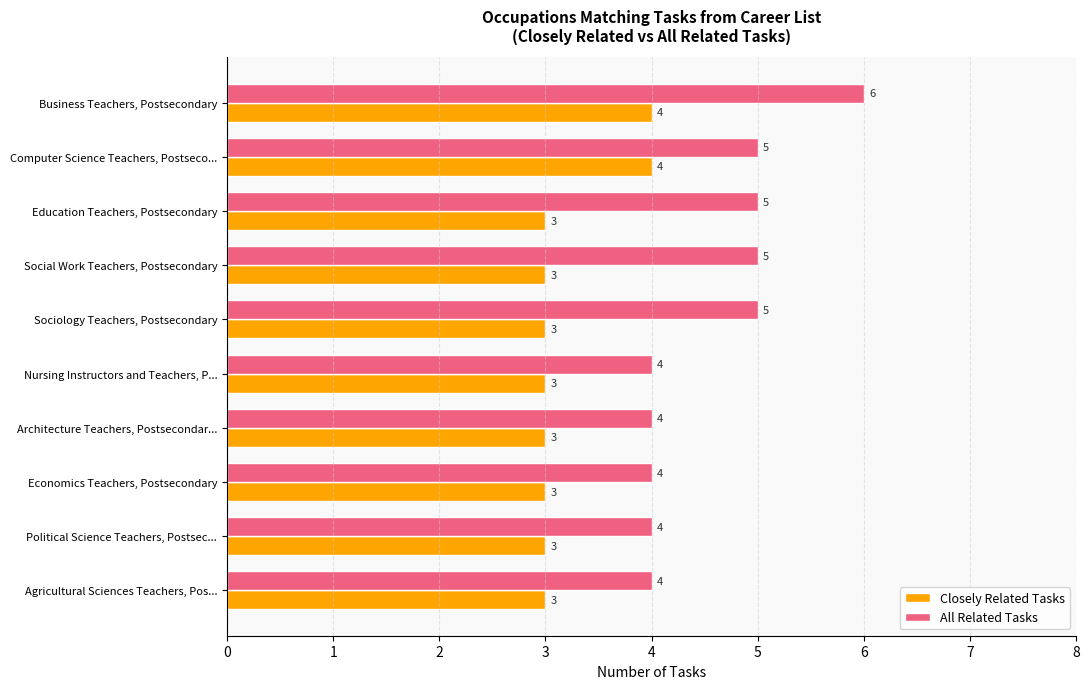

What is the average value of the All Related Tasks series?

5